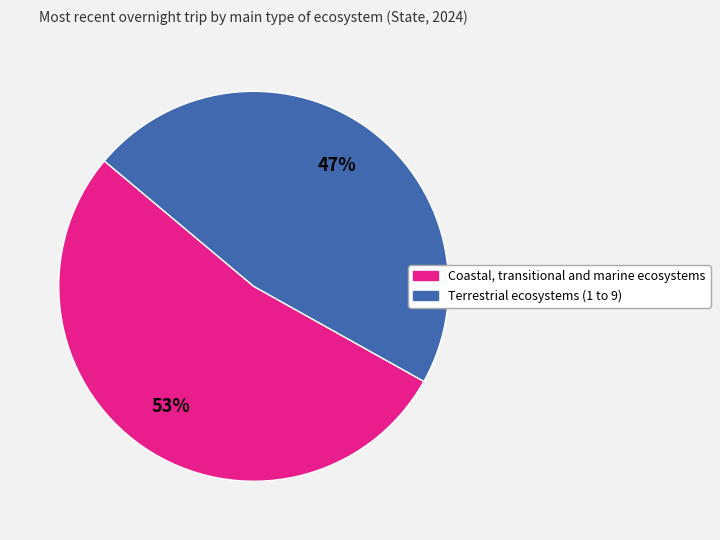

Combined, do Terrestrial ecosystems (1 to 9) and Coastal, transitional and marine ecosystems account for over 50%?

Yes